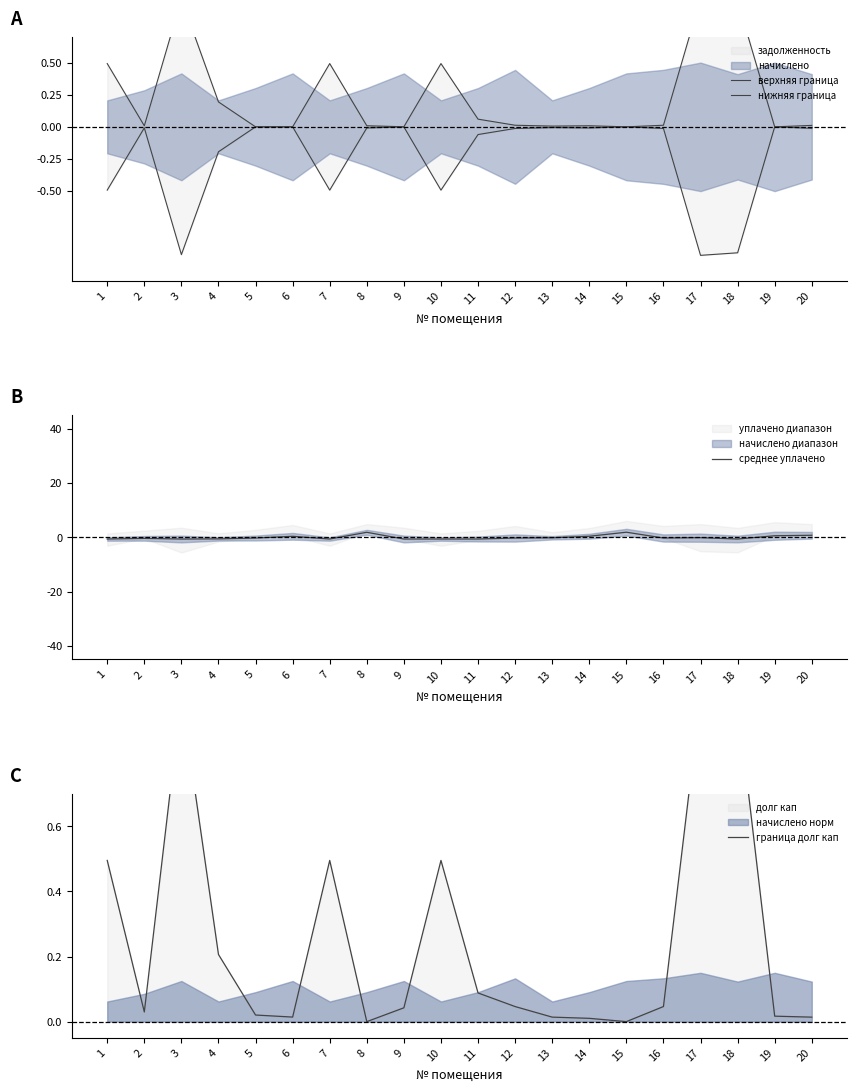

What is the value of the граница долг кап point at the 4th from the left?

0.2